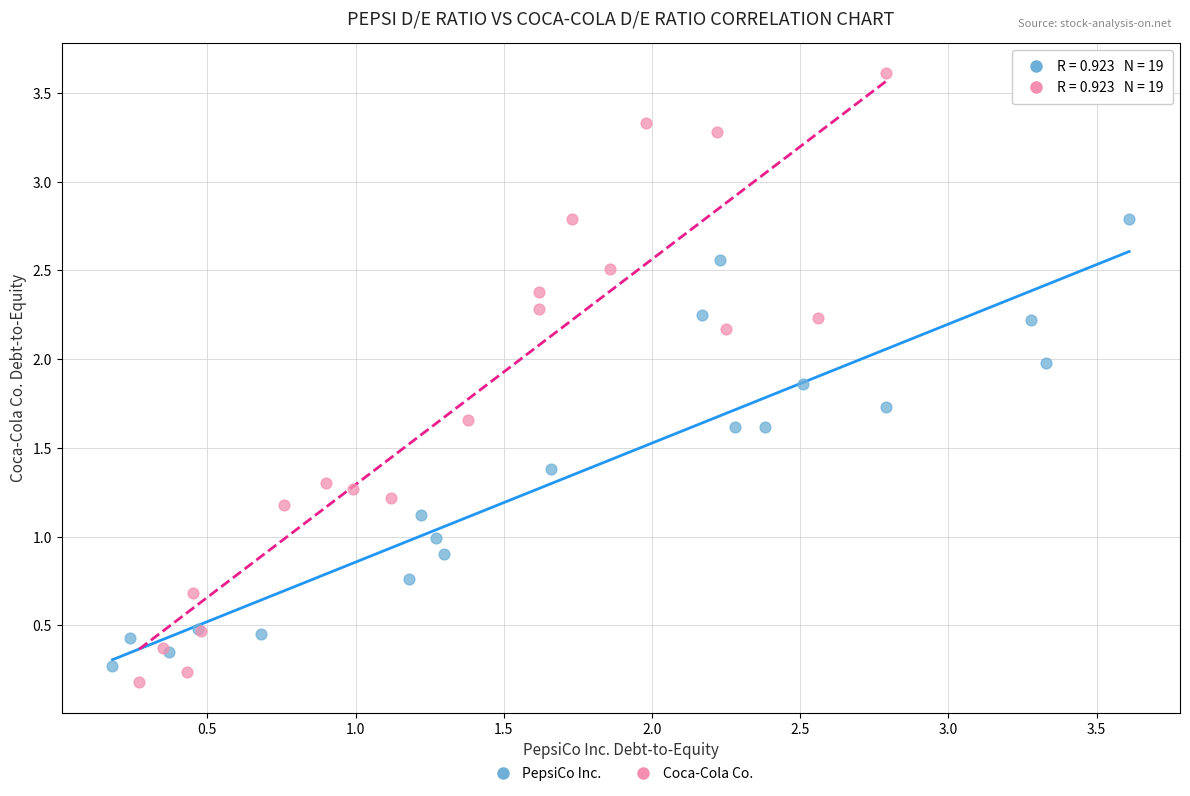

Which series has the largest Y range (max minus min)?

Coca-Cola Co.